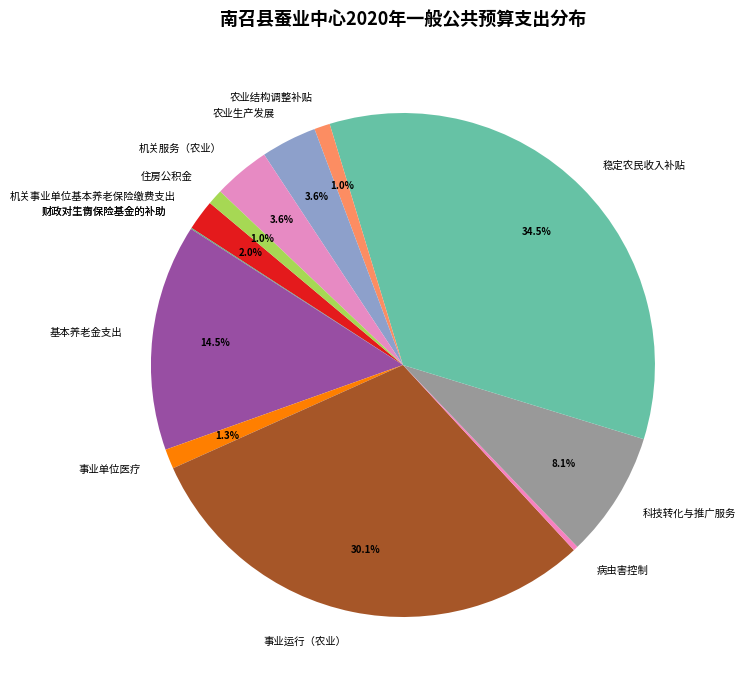

Is there a majority slice in this chart?

No